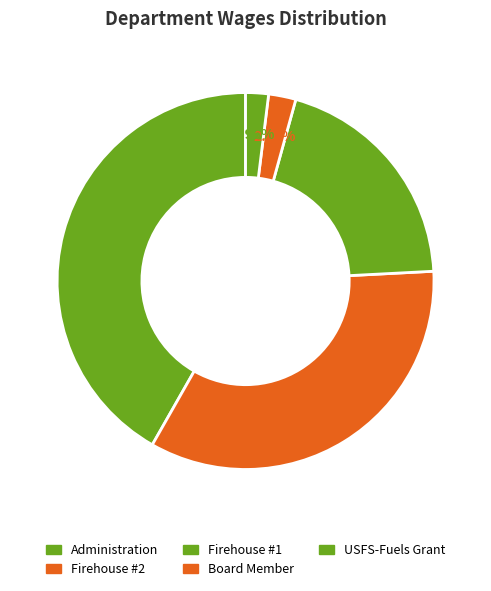

Rank the categories by value from highest to lowest.

Administration, Firehouse #2, Firehouse #1, Board Member, USFS-Fuels Grant